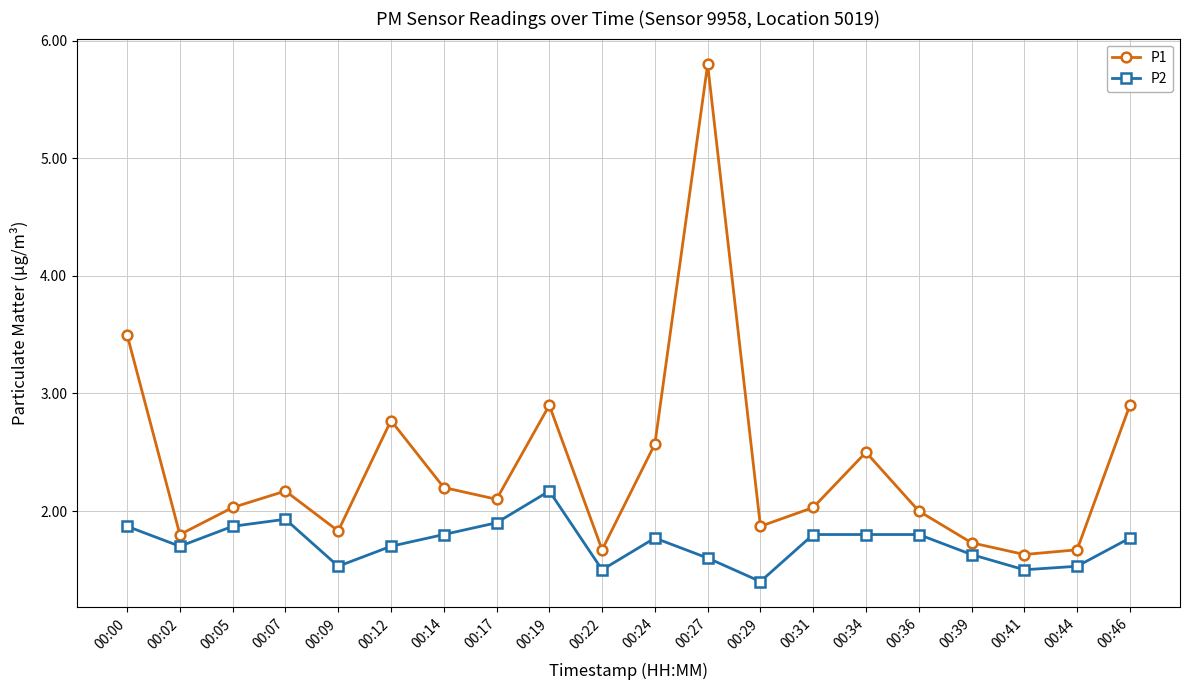

At which label does P2 reach its peak?

00:19